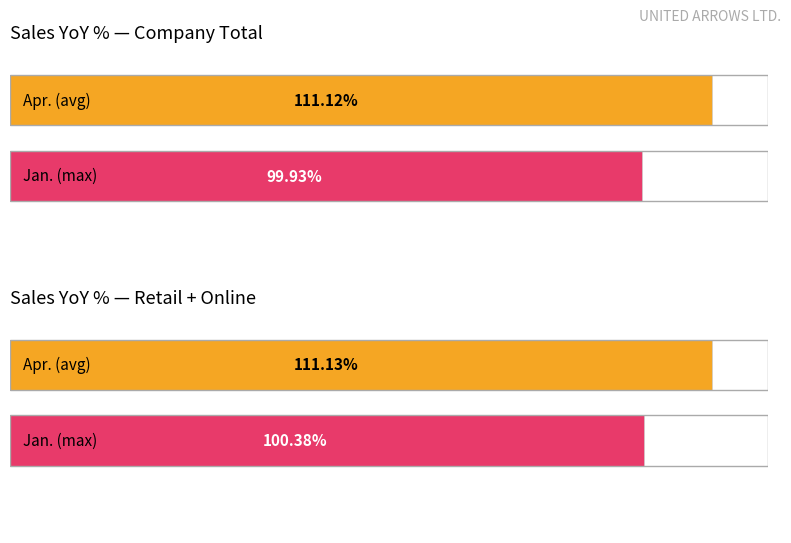

At which label is Jan. closest to 100?

Company Total